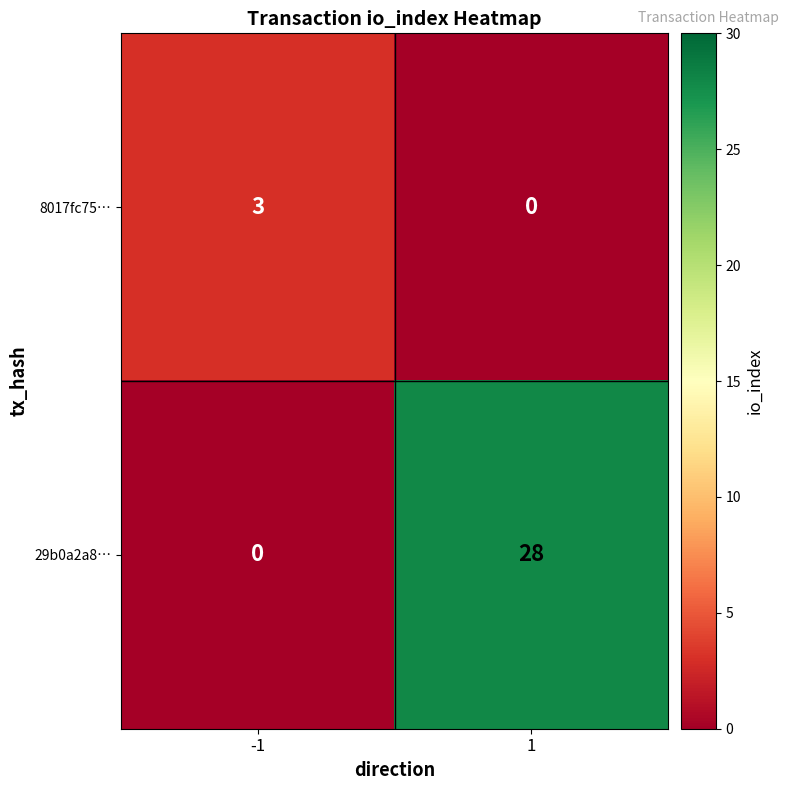

Which series has the widest spread of values?

29b0a2a8…